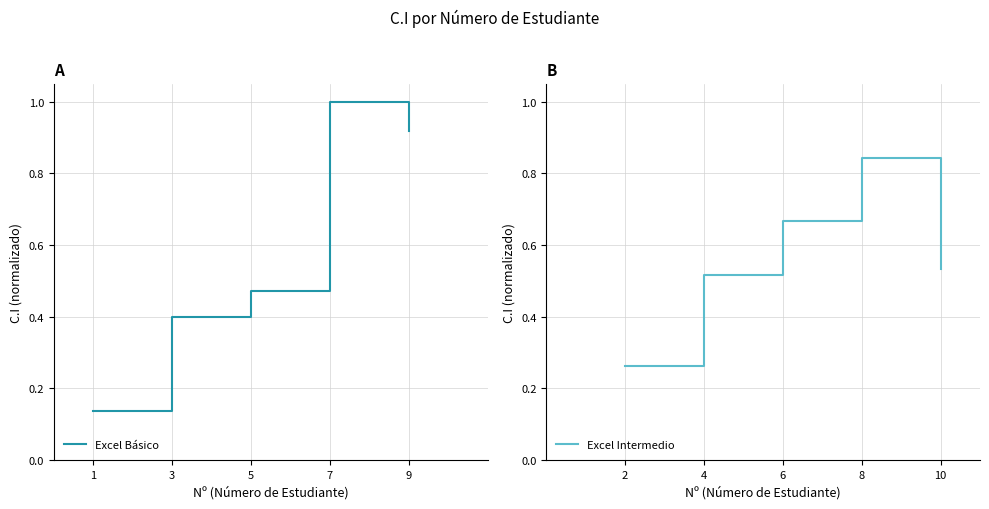

What are all the series names shown in the legend?

Excel Básico, Excel Intermedio